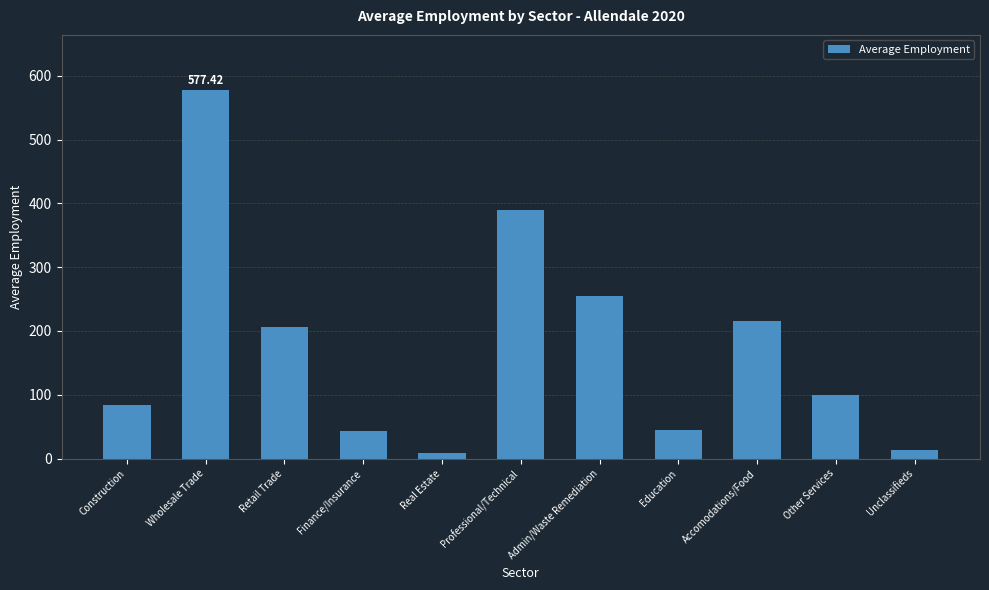

What is the approximate value at Other Services?

99.1